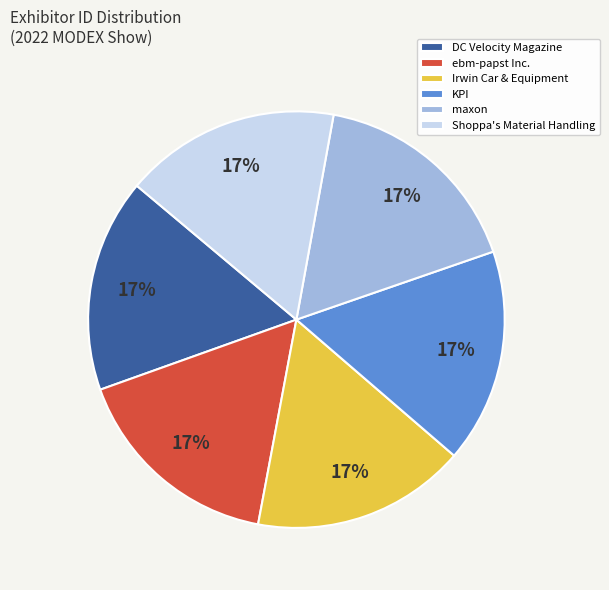

The maxon slice represents 17% of the pie. True or false?

True